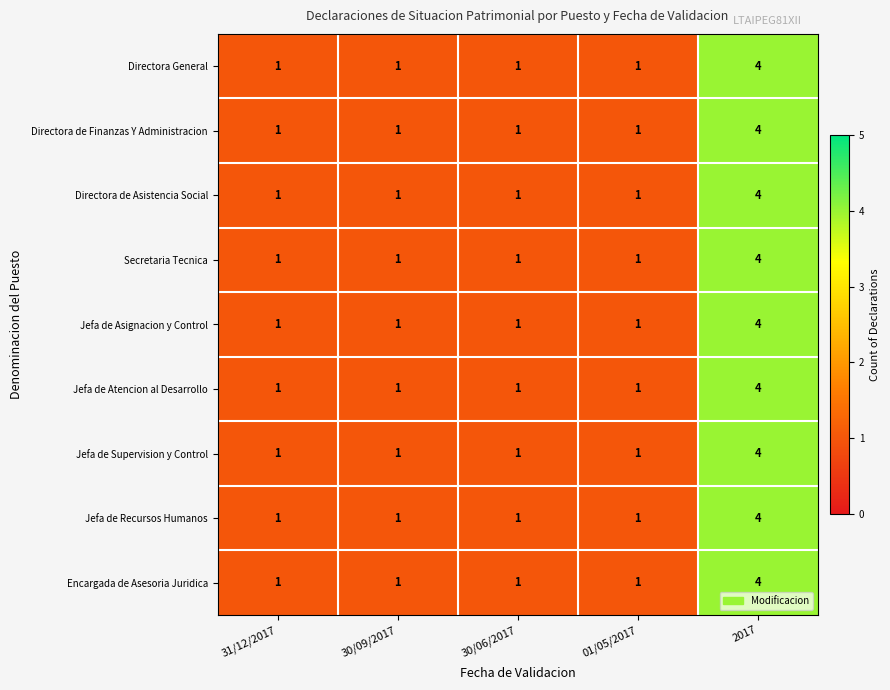

How many data points does each series have?

5